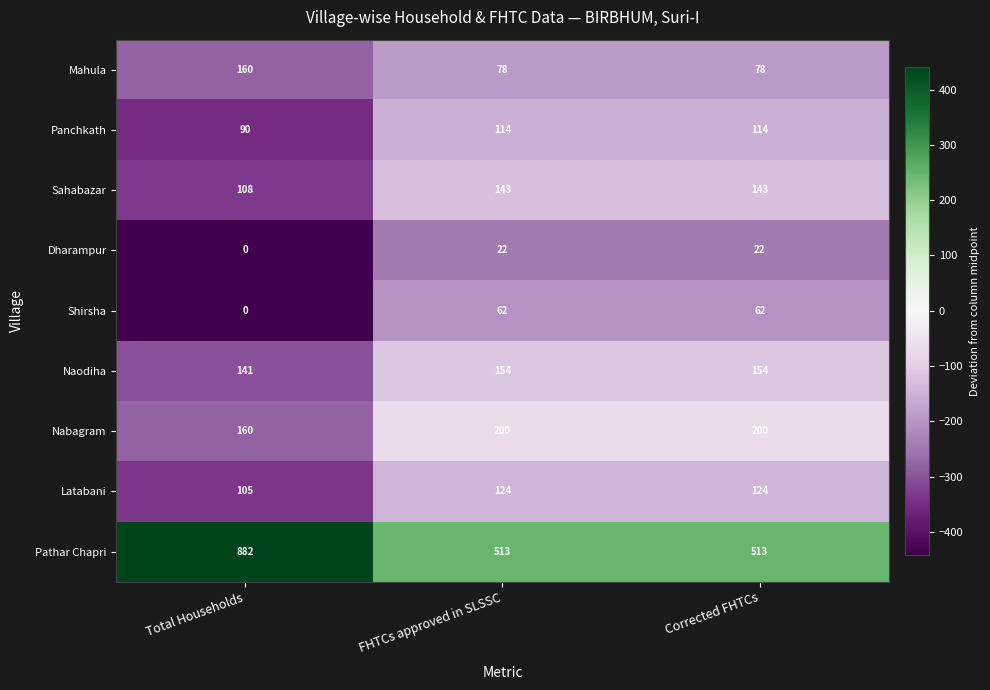

Which series changed the most between Total Households and Corrected FHTCs?

Pathar Chapri